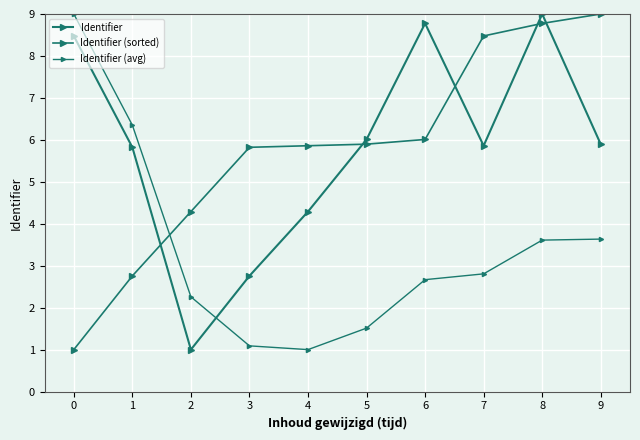

How many categories are shown in the chart?

10